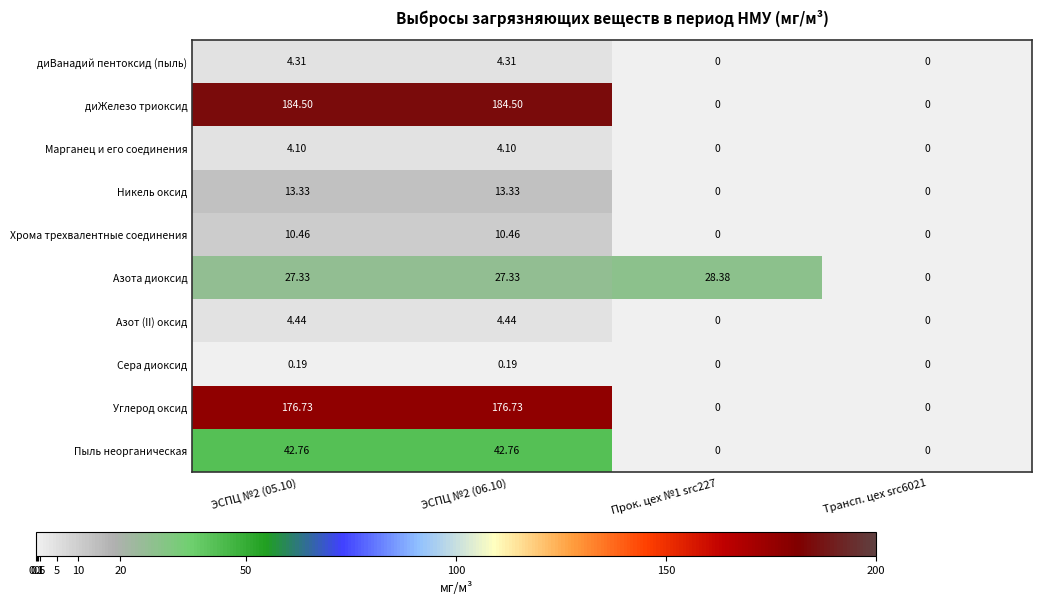

Which series has the largest range (max minus min)?

диЖелезо триоксид